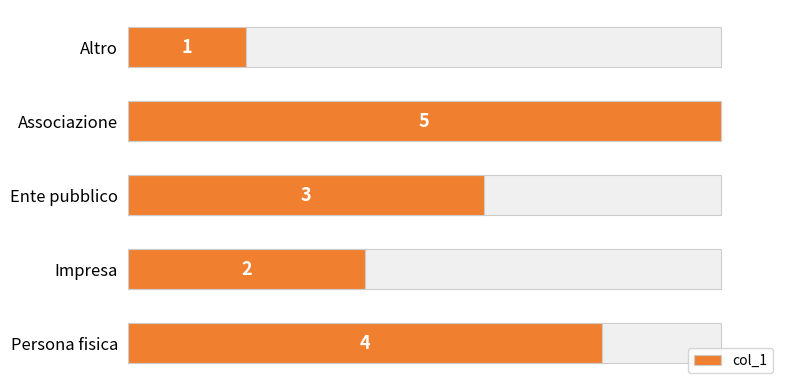

What is the smallest value displayed?

1